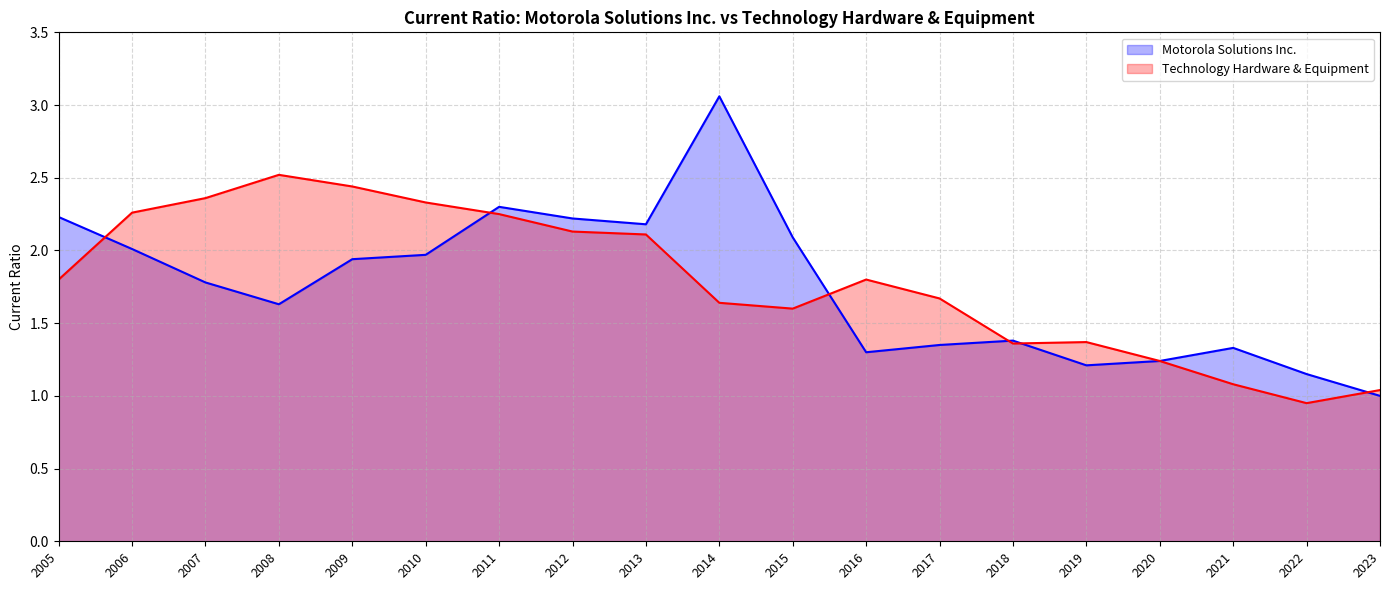

How many data points does each series have?

19